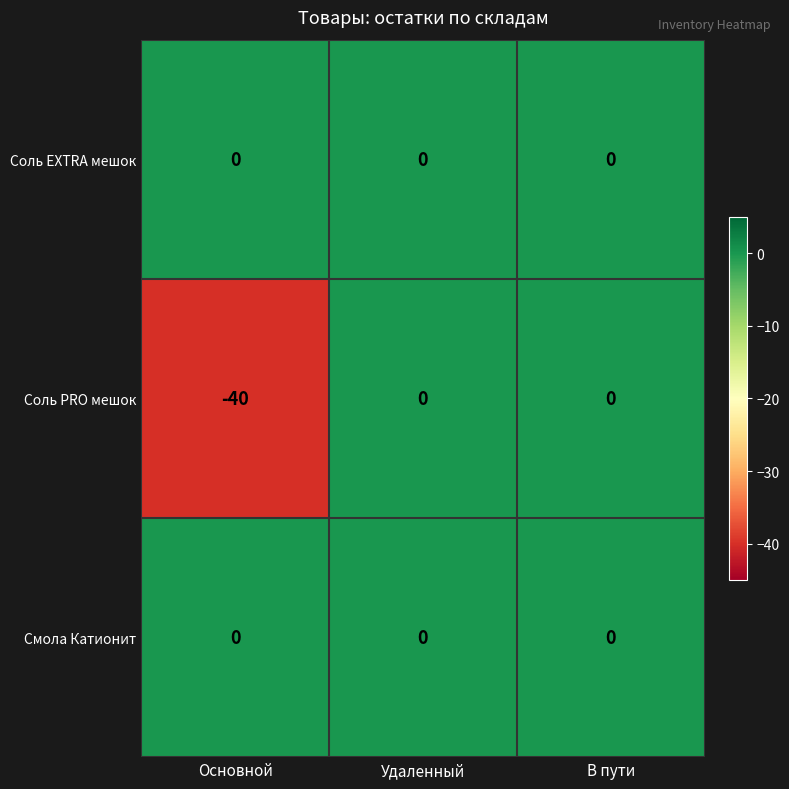

What is the minimum value shown in the chart?

-40